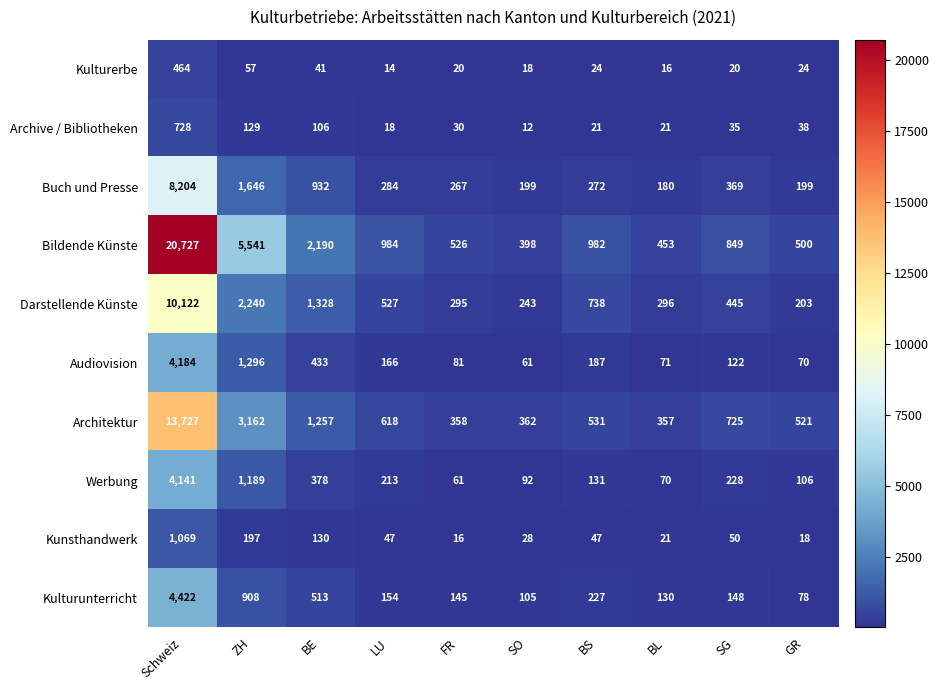

The Kulturerbe series shows 24 at GR. True or false?

True